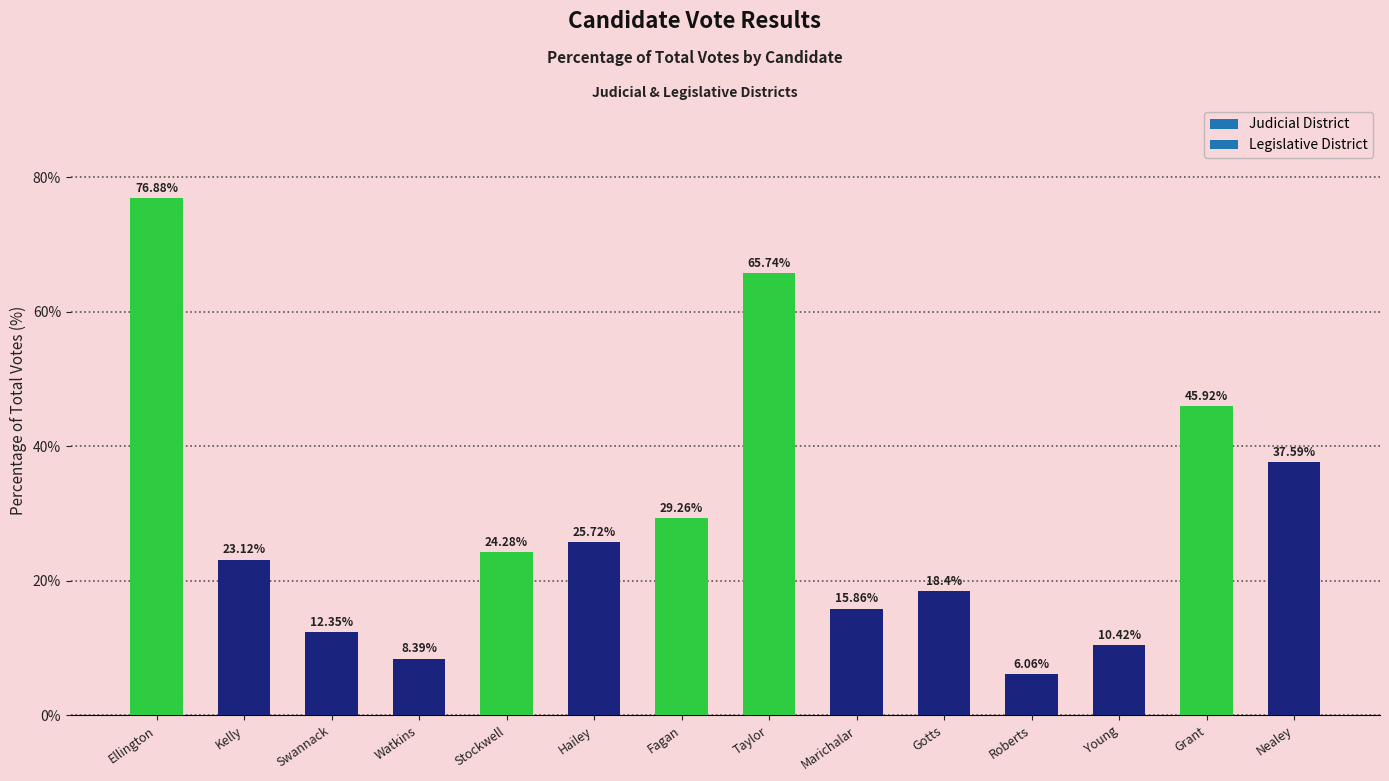

Which label corresponds to the largest value in the chart?

Ellington